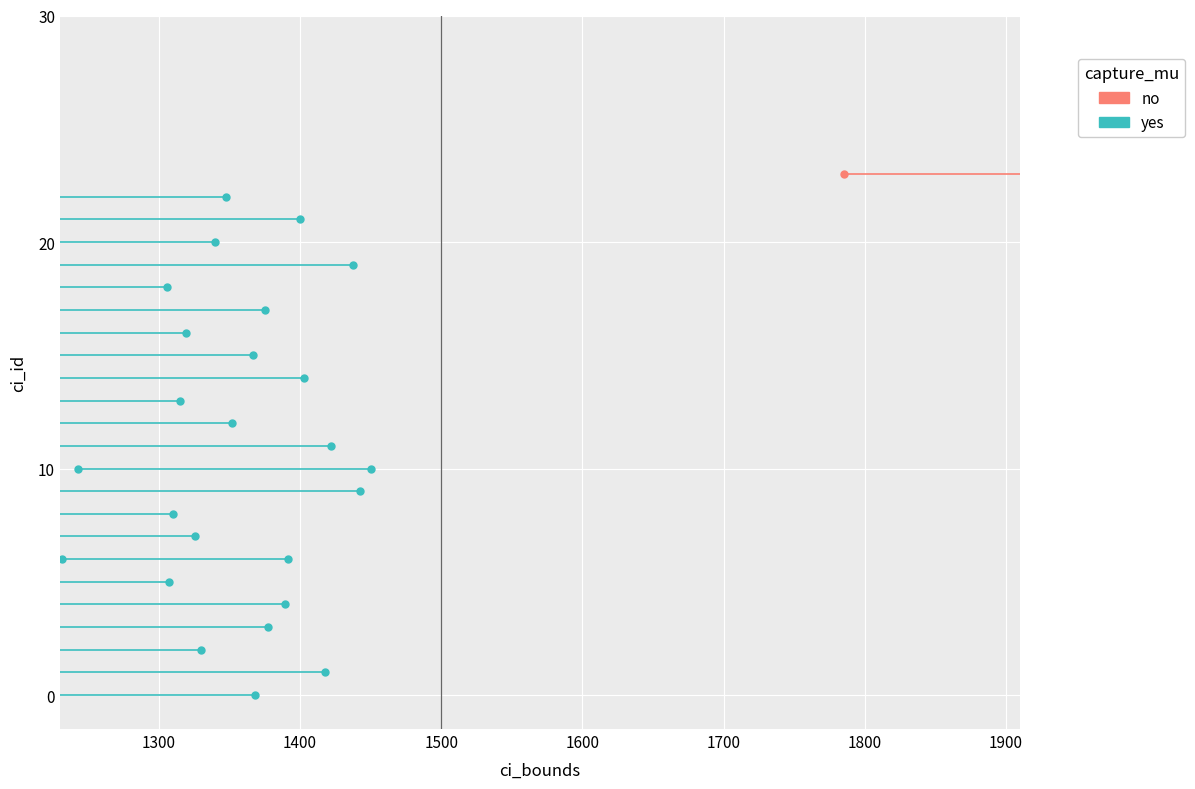

True or false: no has a value of 40 at 1200.

False